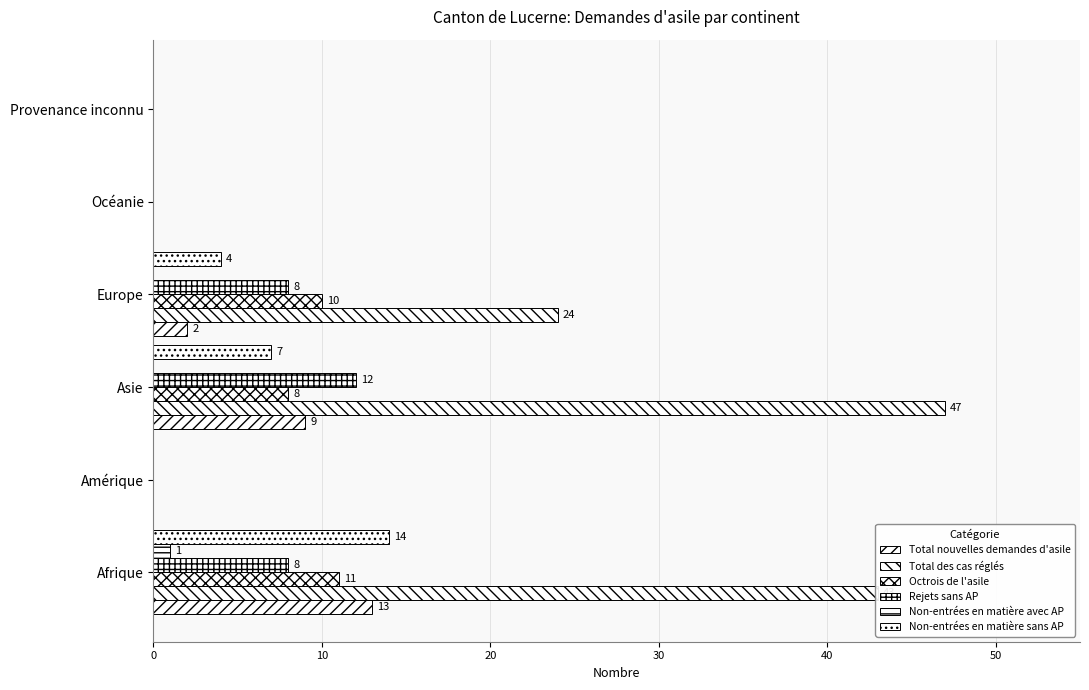

What is the highest value of the Non-entrées en matière sans AP series?

14